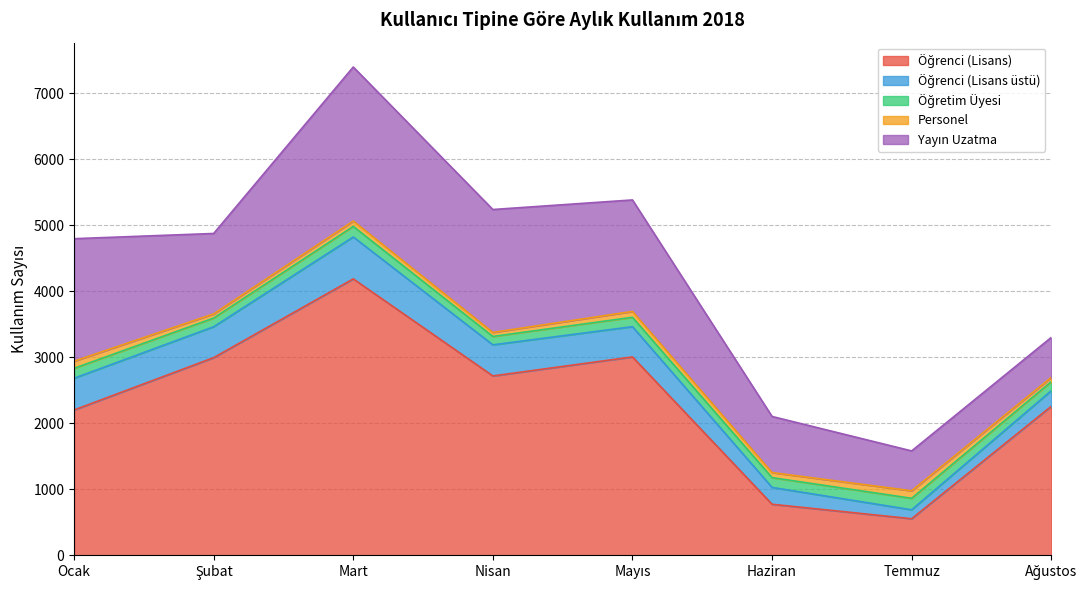

Which series has the largest total across all categories?

Öğrenci (Lisans)